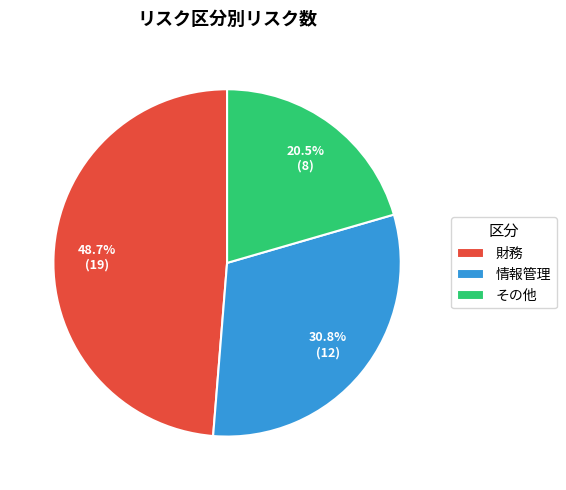

What is the largest slice in the pie chart?

財務